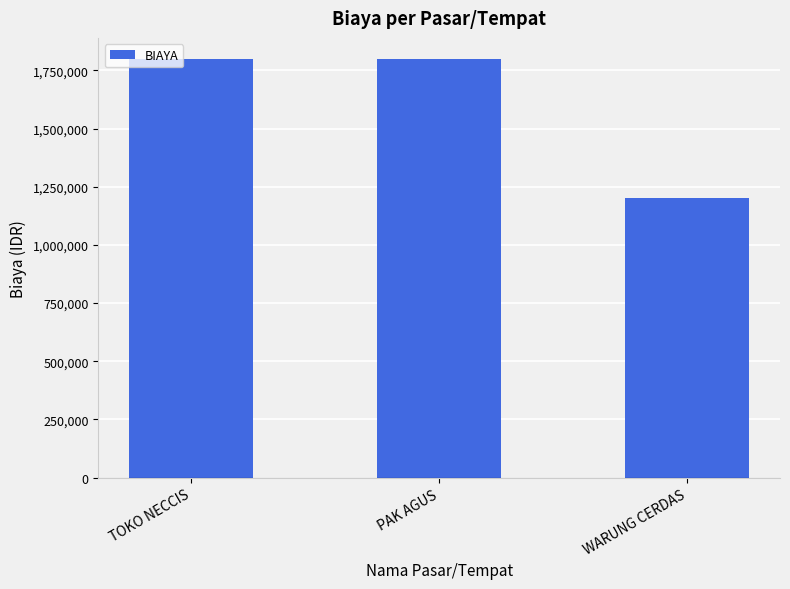

The chart shows a value of 629379 at TOKO NECCIS. True or false?

False